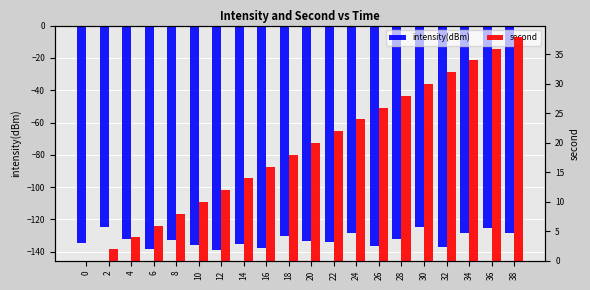

Rank the series by their average value, from highest to lowest.

second, intensity(dBm)